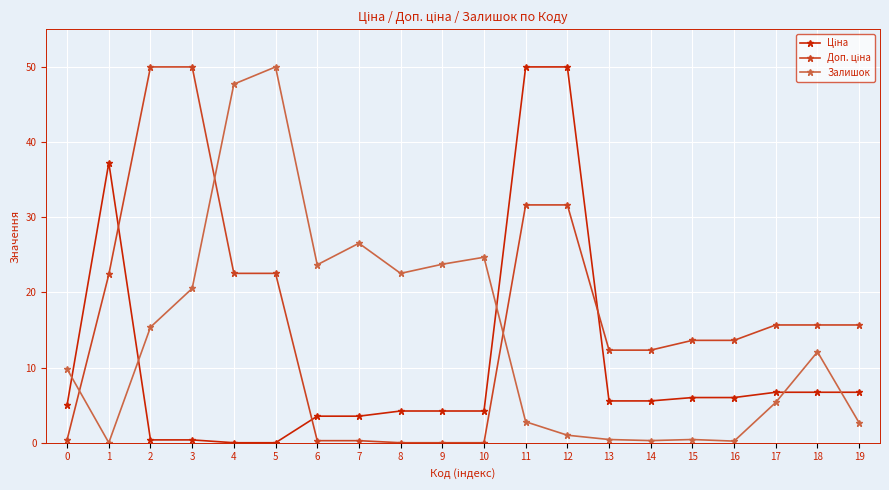

True or false: Залишок has more than 2 points higher than both neighbors.

True